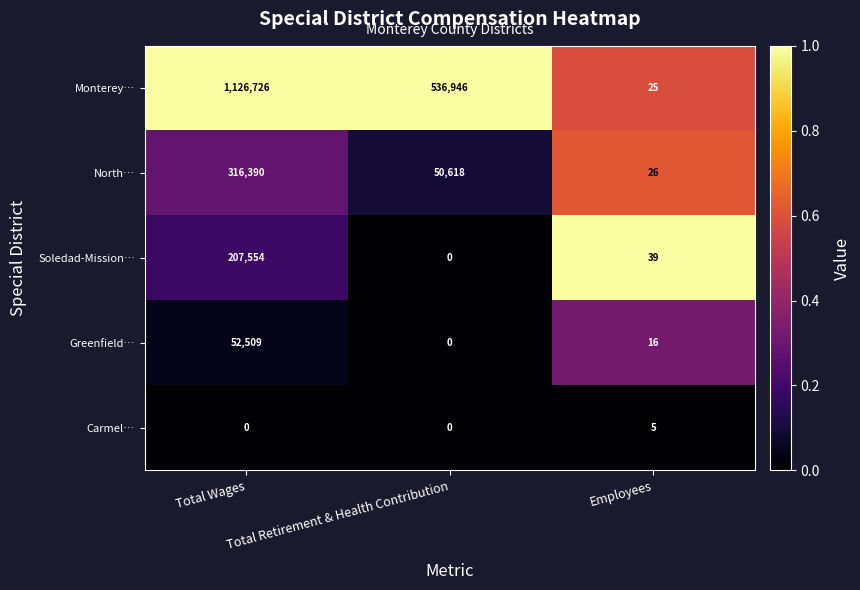

How many distinct data groups are displayed?

5